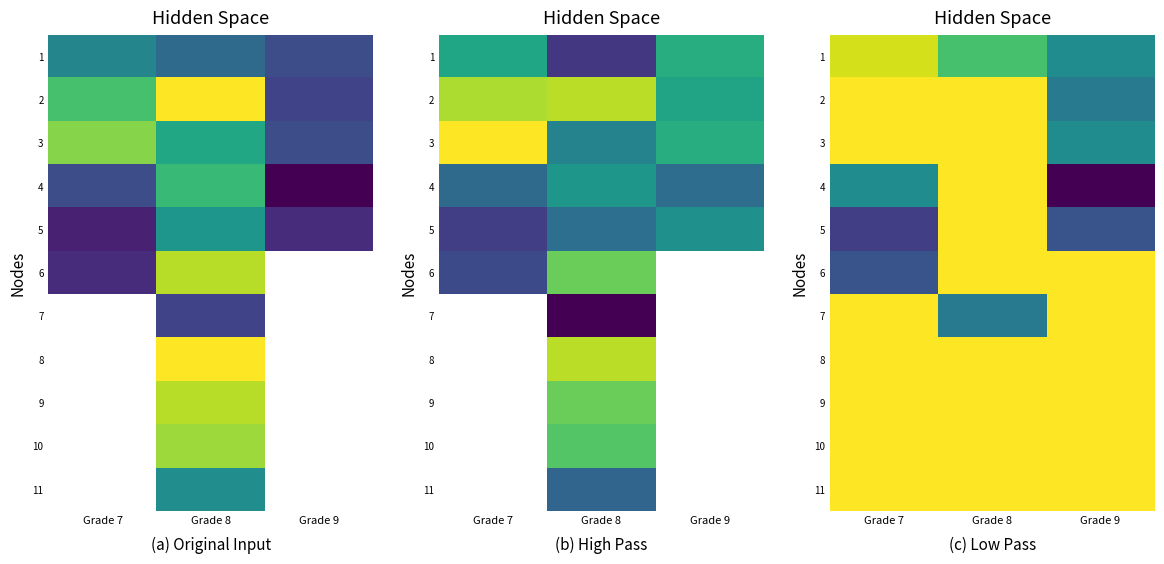

Which series changed the most between Grade 7 and Grade 8?

5